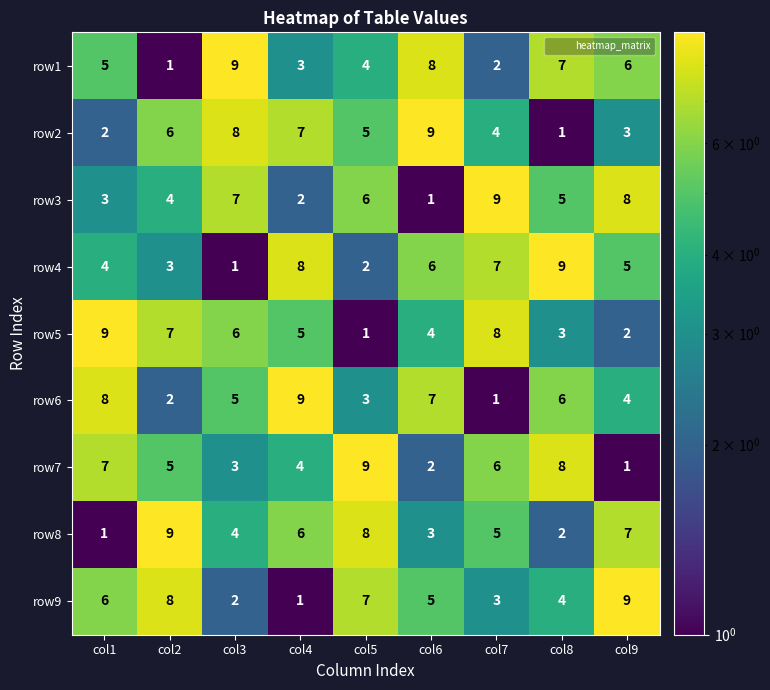

What is the difference between the highest and lowest values at col7?

8